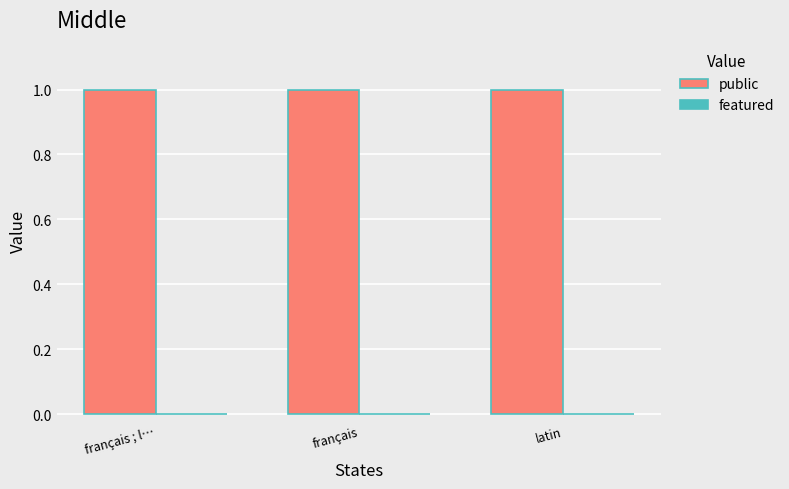

List the labels in order of featured value, largest first.

français ; l…, français, latin